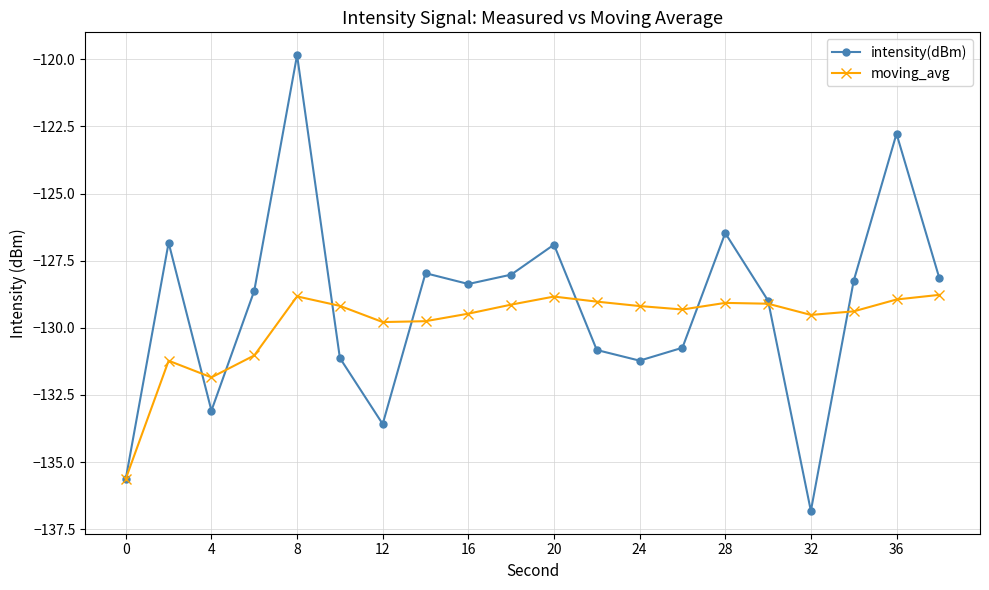

Which series has the widest spread of values?

intensity(dBm)